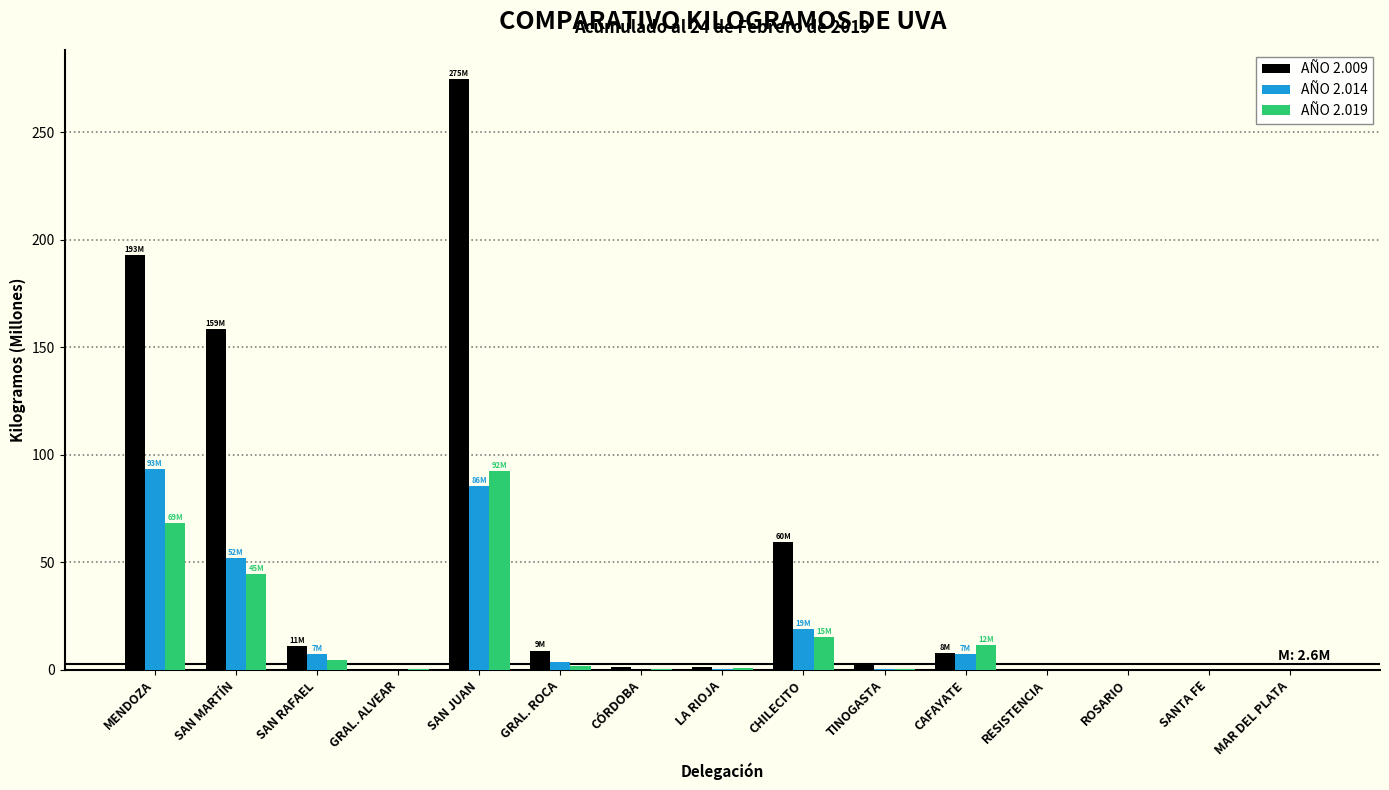

What is the sum of all AÑO 2.009 values?

719.2